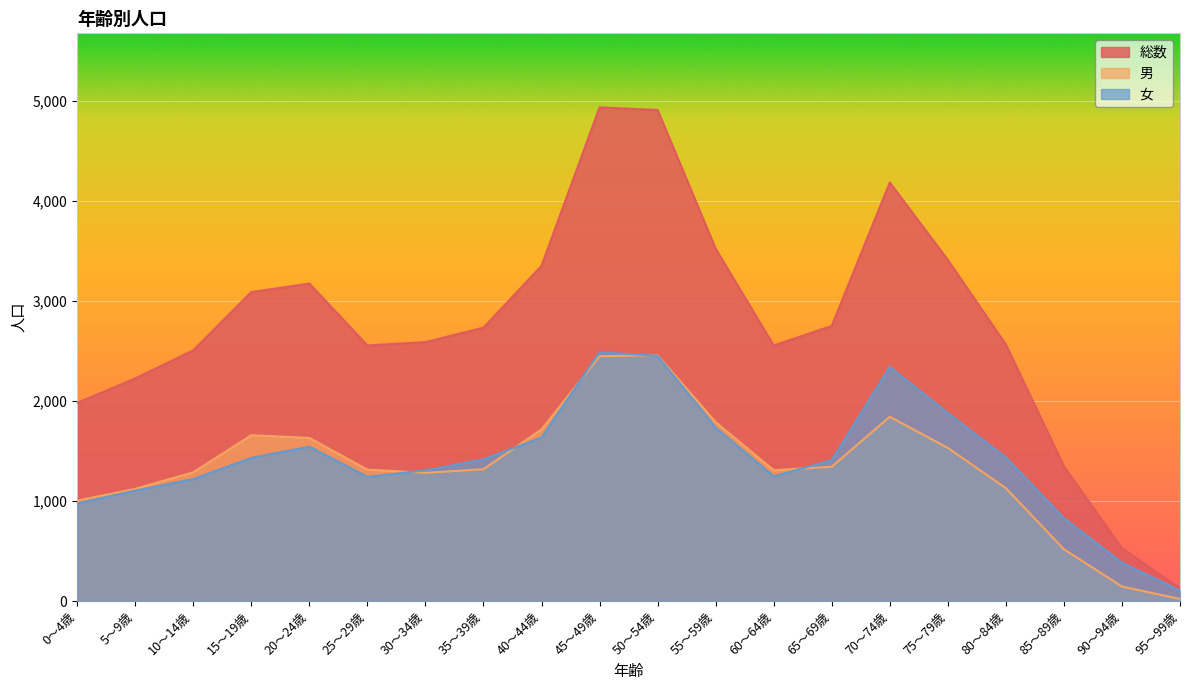

How many data points in 男 are above 1318?

9